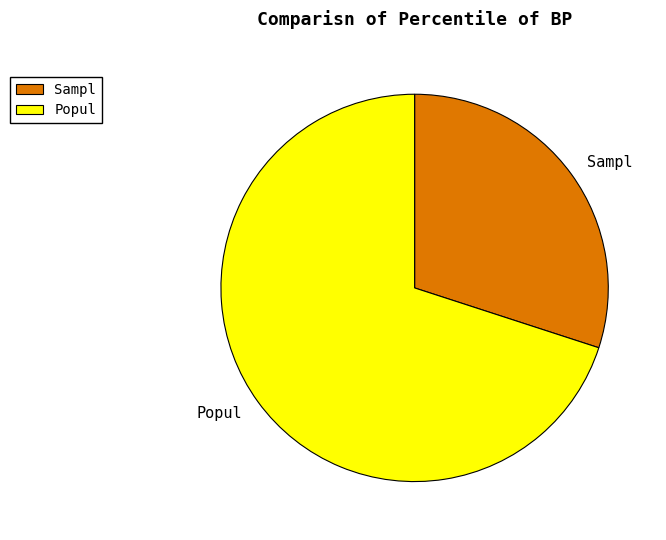

Rank the categories by value from lowest to highest.

Sampl, Popul